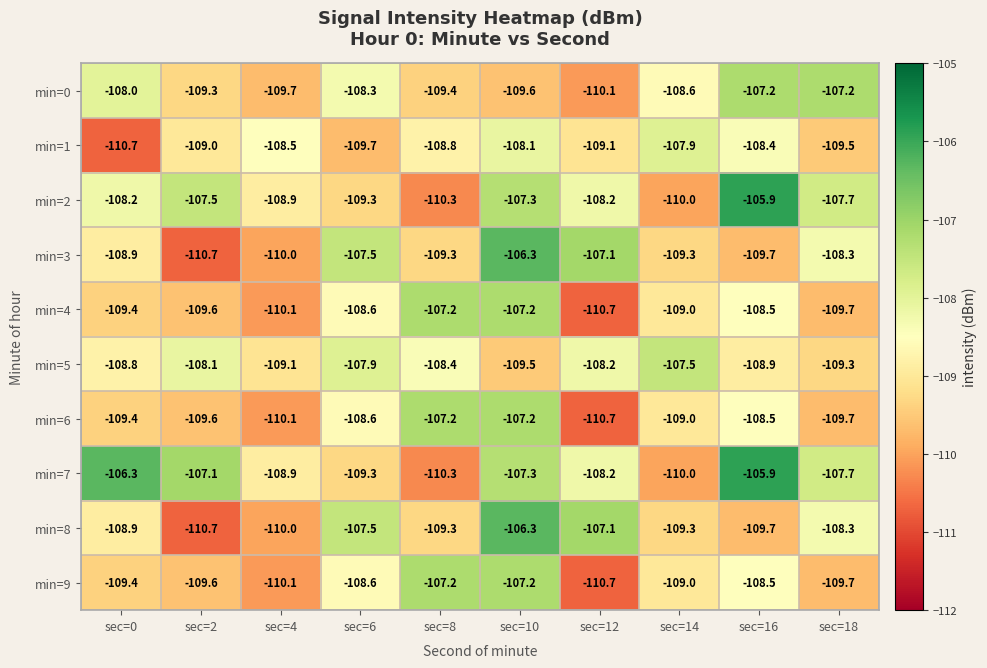

What is the spread (max minus min) of values at sec=16?

3.8